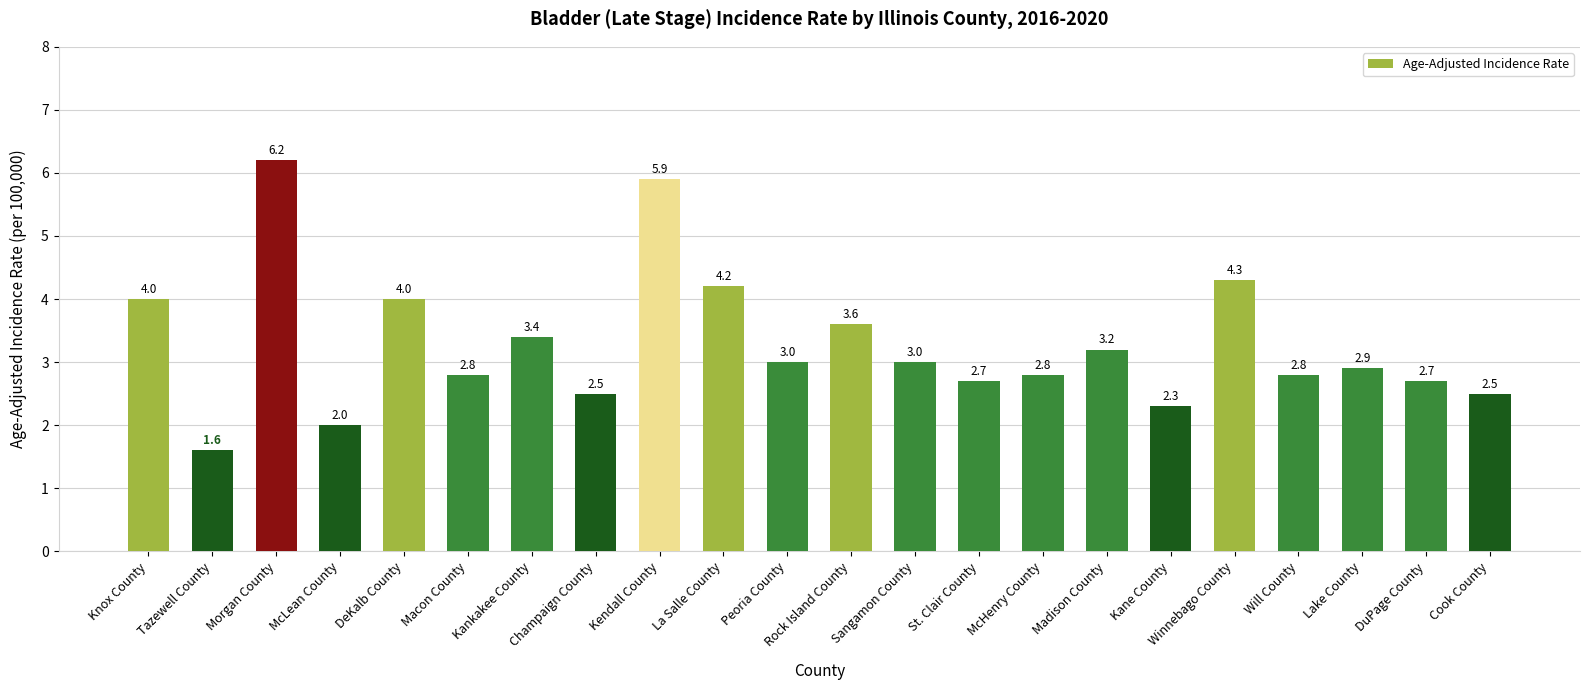

Where does the data first go above 3?

Knox County